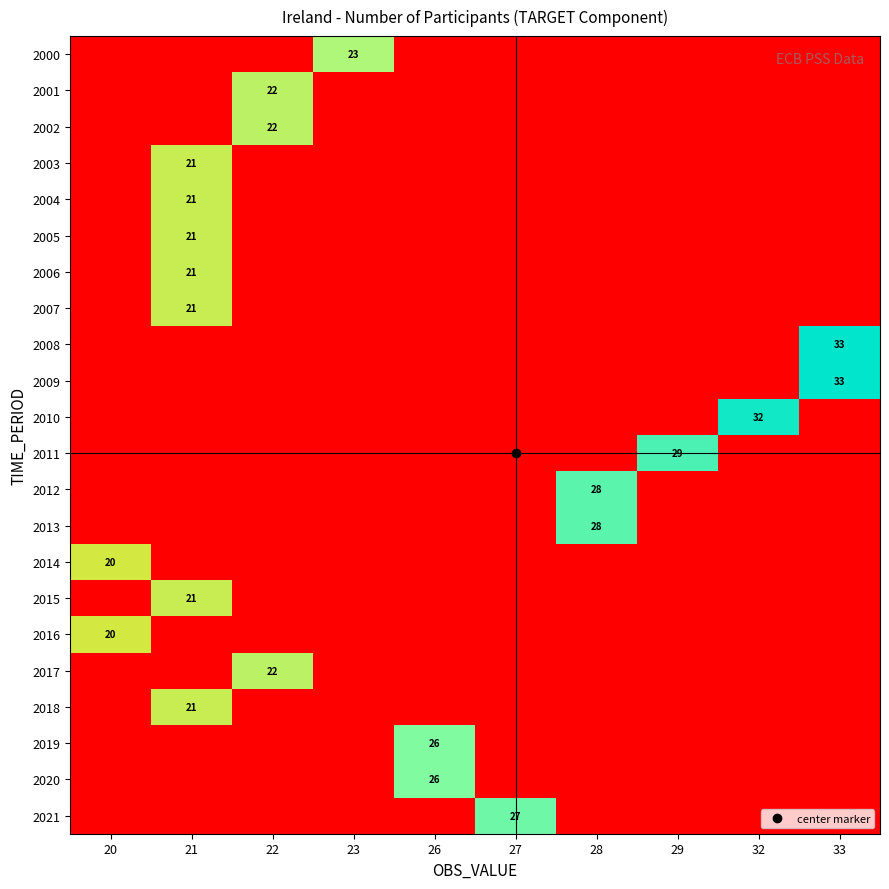

Which category has the highest value in the 2014 series?

20